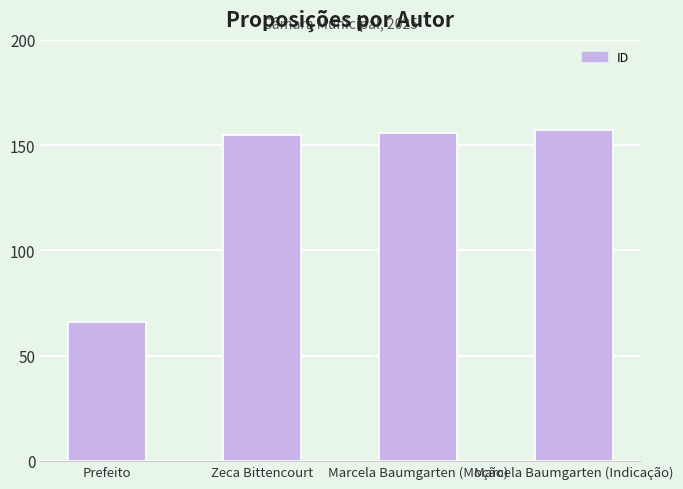

What is the sum of the values at Prefeito and Marcela Baumgarten (Indicação)?

223